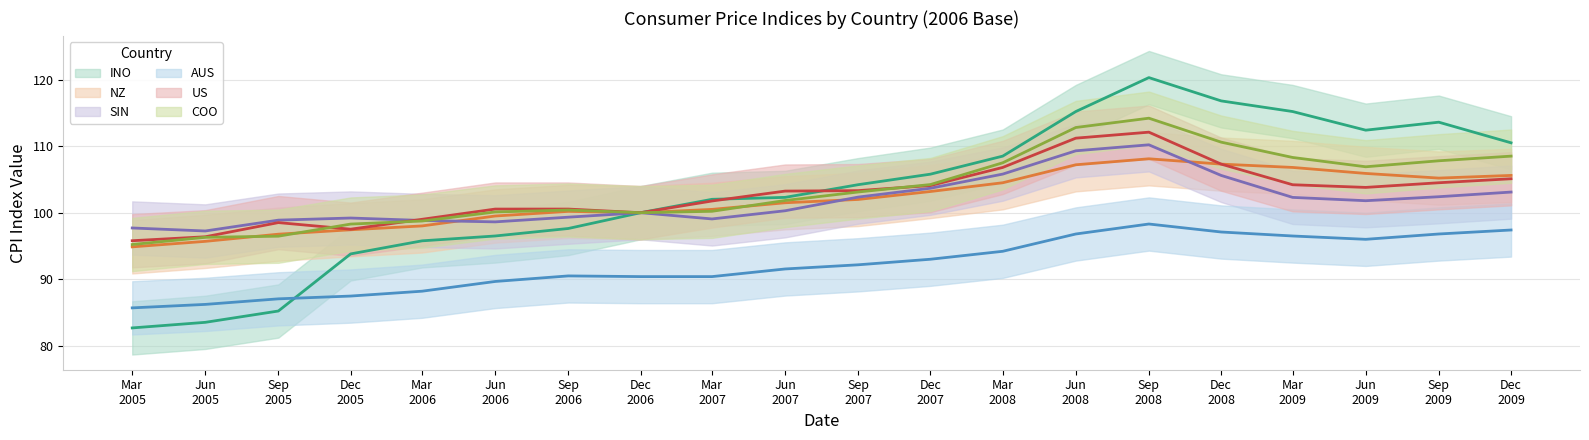

What is the difference between the INO values at Dec 2005 and Sep 2007?

10.4